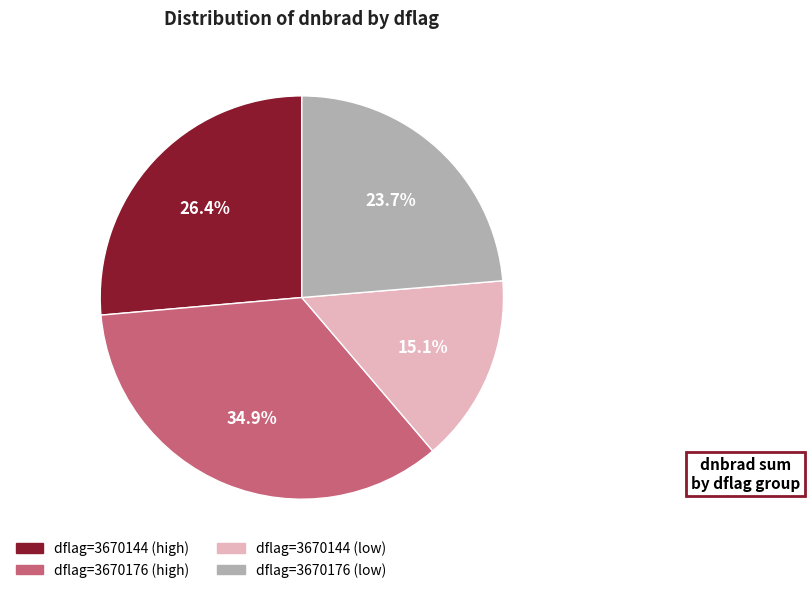

Is there a majority slice in this chart?

No